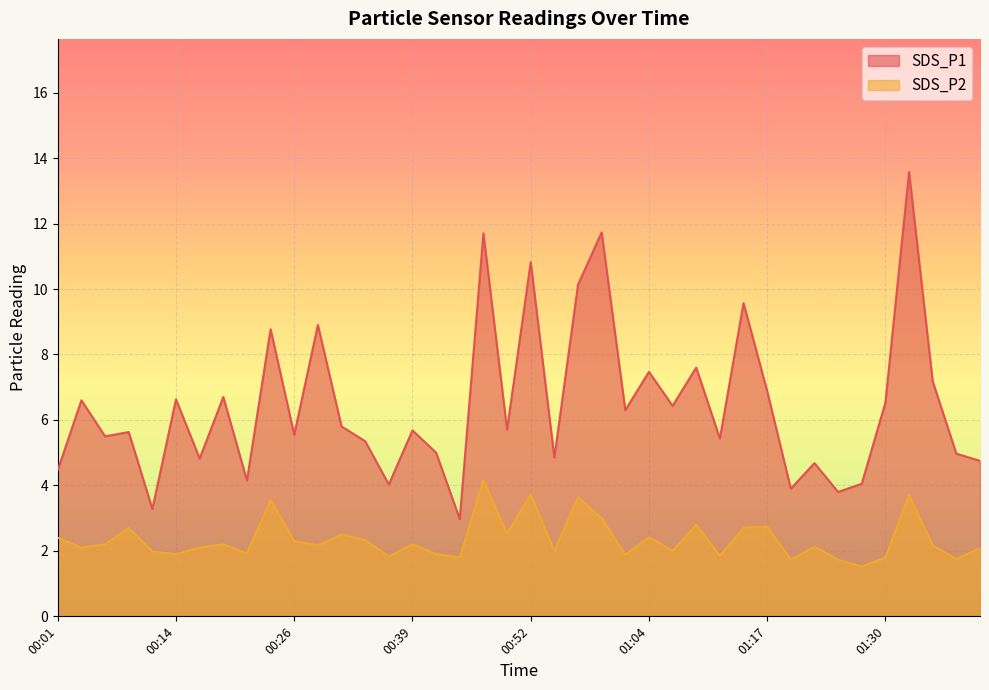

Reading right to left, extract all data points from this chart.

SDS_P1: 01:40=4.8	01:37=5.0	01:35=7.2	01:32=13.6	01:30=6.5	01:27=4.0	01:25=3.8	01:22=4.7	01:20=3.9	01:17=6.9	01:14=9.6	01:12=5.4	01:09=7.6	01:07=6.4	01:04=7.5	01:02=6.3	00:59=11.7	00:57=10.1	00:54=4.8	00:52=10.8	00:49=5.7	00:47=11.7	00:44=3.0	00:42=5.0	00:39=5.7	00:37=4.0	00:34=5.3	00:32=5.8	00:29=8.9	00:26=5.5	00:24=8.8	00:21=4.2	00:19=6.7	00:16=4.8	00:14=6.6	00:11=3.3	00:09=5.6	00:06=5.5	00:04=6.6	00:01=4.5
SDS_P2: 01:40=2.1	01:37=1.8	01:35=2.2	01:32=3.7	01:30=1.8	01:27=1.5	01:25=1.7	01:22=2.1	01:20=1.7	01:17=2.8	01:14=2.7	01:12=1.9	01:09=2.8	01:07=2.0	01:04=2.4	01:02=1.9	00:59=3.0	00:57=3.6	00:54=2.0	00:52=3.7	00:49=2.5	00:47=4.2	00:44=1.8	00:42=1.9	00:39=2.2	00:37=1.8	00:34=2.3	00:32=2.5	00:29=2.2	00:26=2.3	00:24=3.5	00:21=1.9	00:19=2.2	00:16=2.1	00:14=1.9	00:11=2.0	00:09=2.7	00:06=2.2	00:04=2.1	00:01=2.4